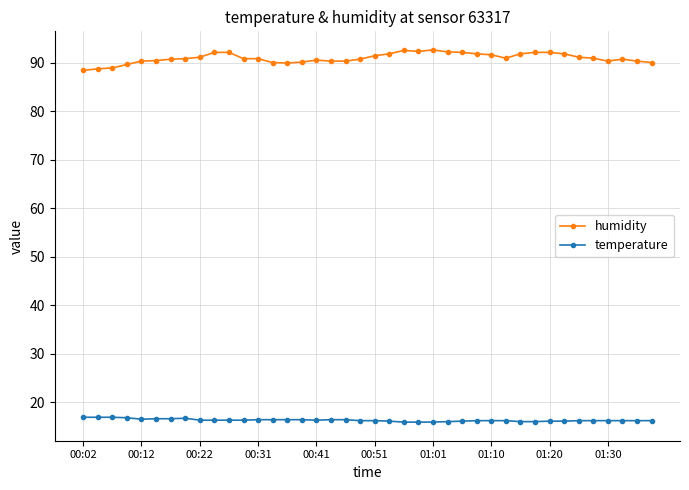

Does the chart display data point markers on the line(s)?

Yes